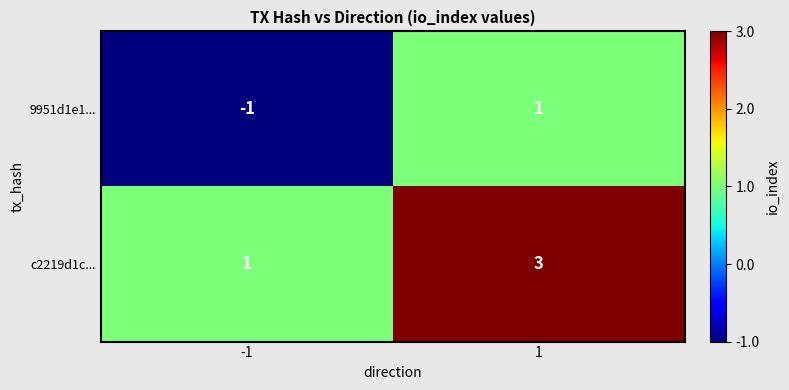

At which category is the sum across all series the highest?

1